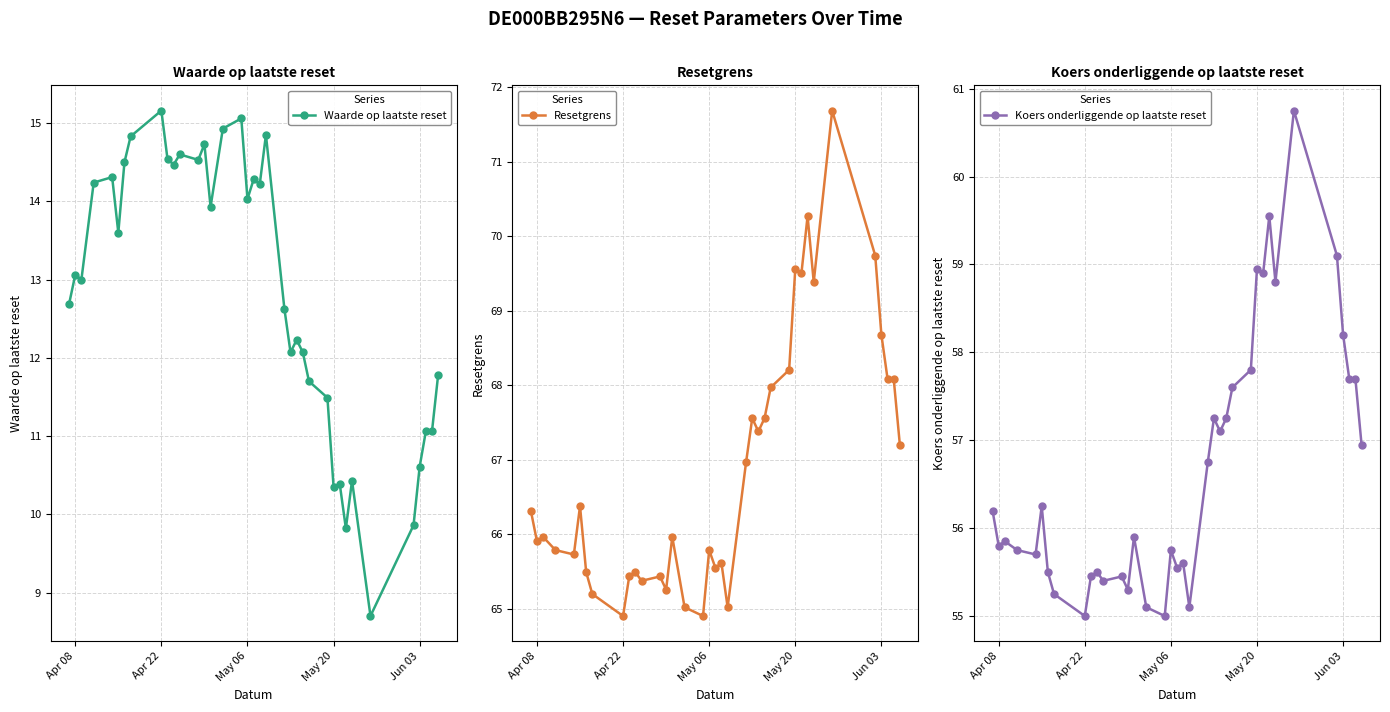

What is the minimum value for Resetgrens?

64.9